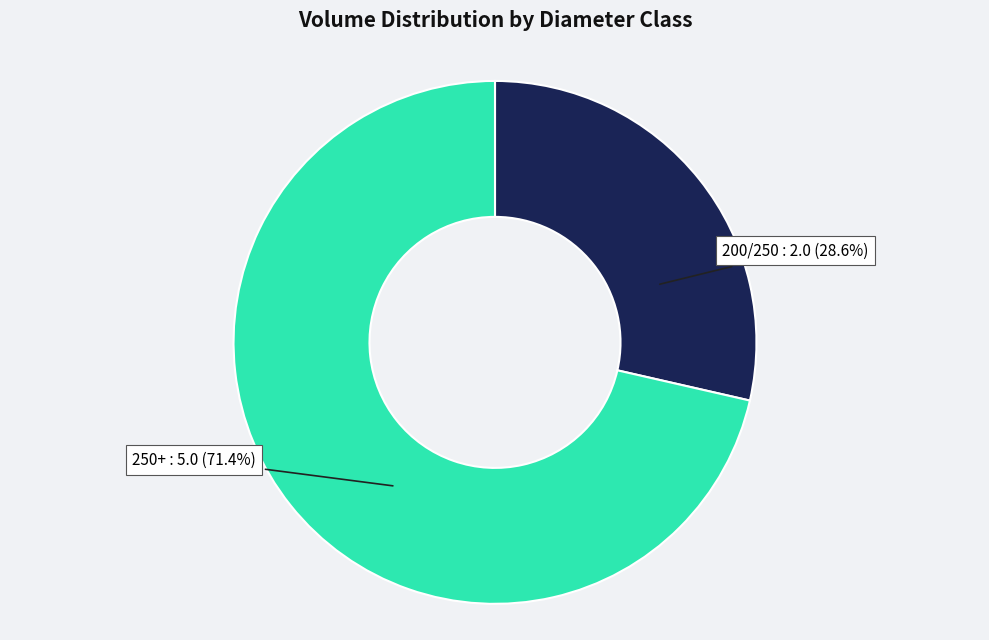

How many segments does this pie chart have?

2